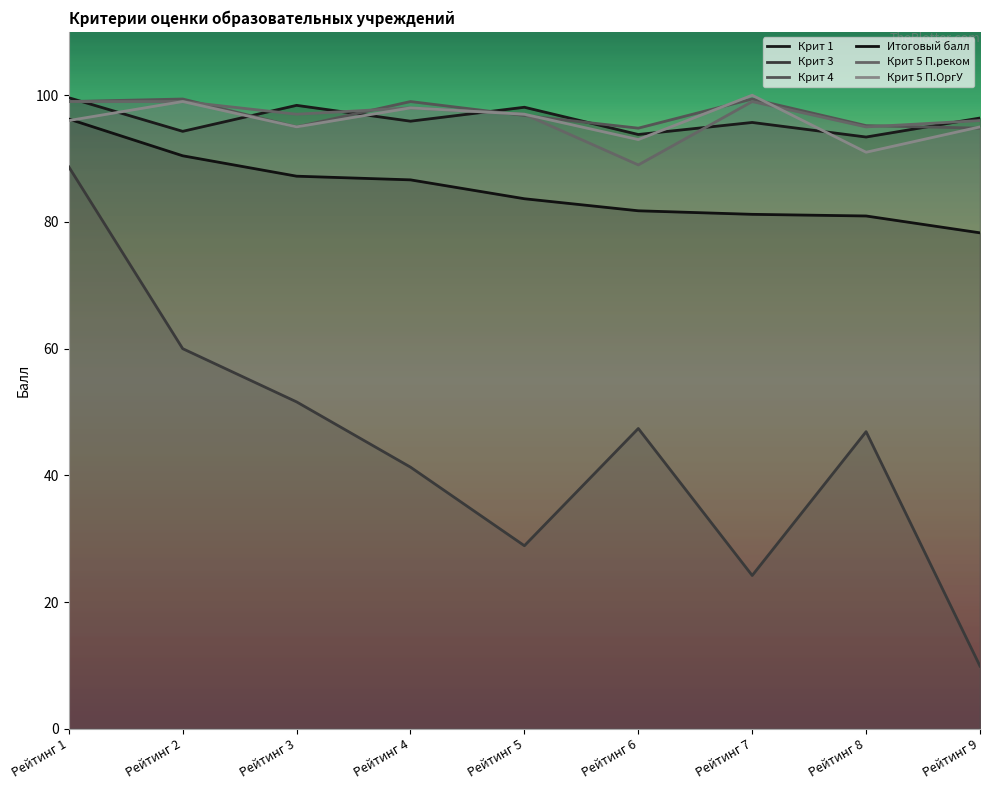

At which label does Крит 5 П.реком first exceed 97?

Рейтинг 1